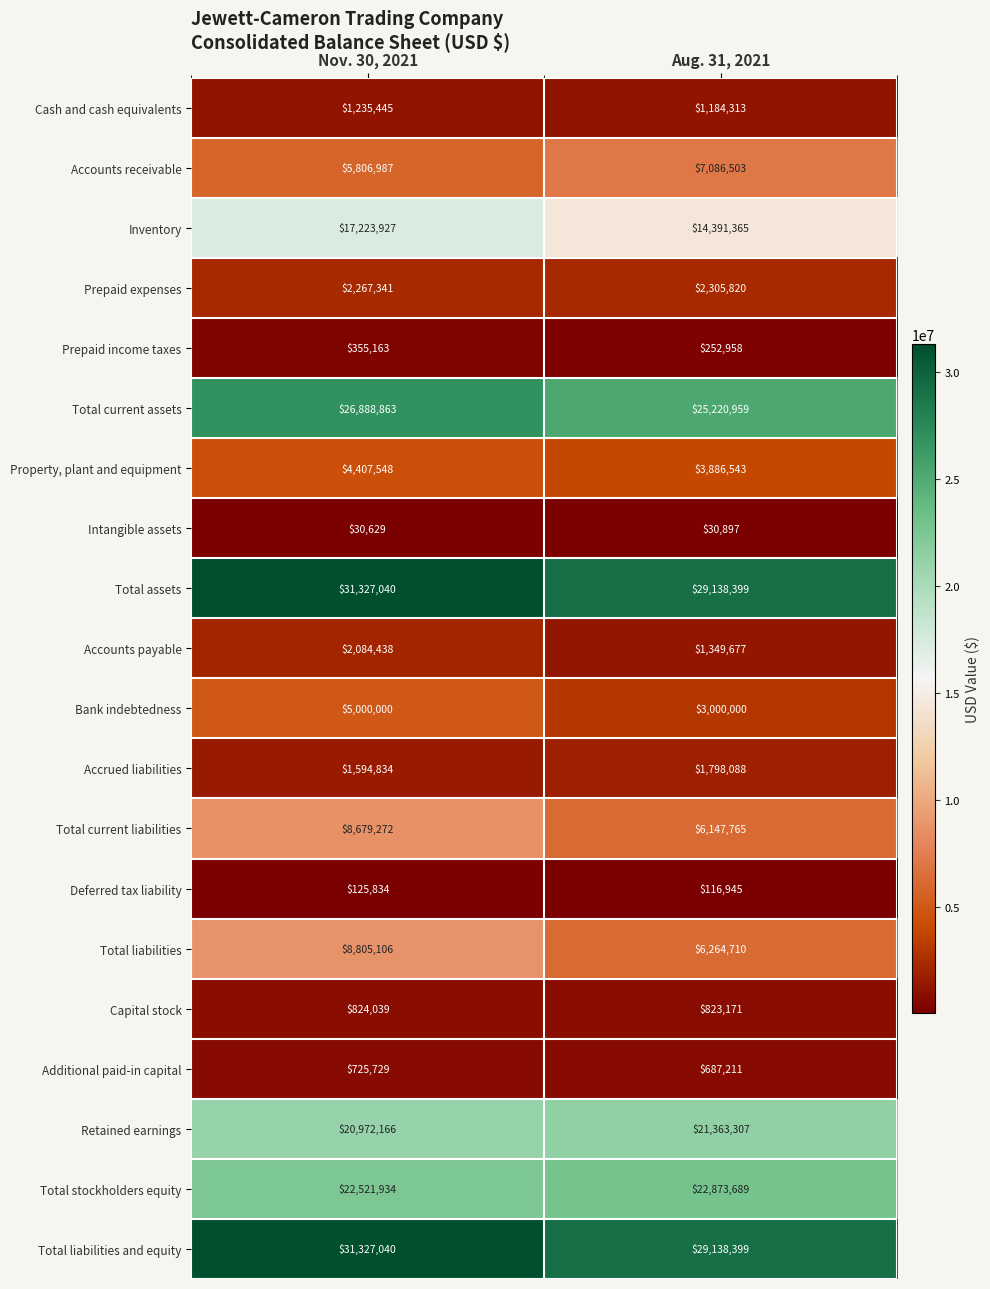

Rank the categories by Accounts payable value from lowest to highest.

Aug. 31, 2021, Nov. 30, 2021